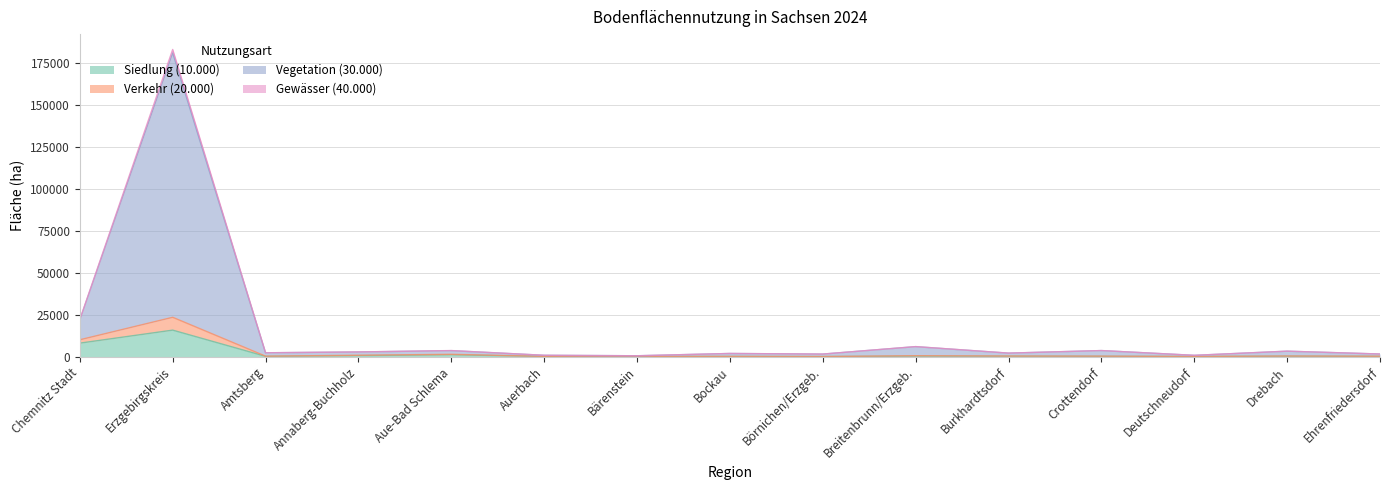

Which series has the largest total across all categories?

Vegetation (30.000)